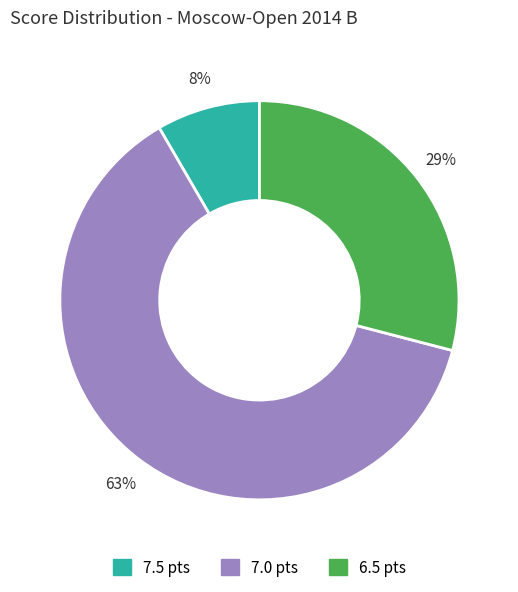

To the nearest percent, what is the average slice percentage?

33%